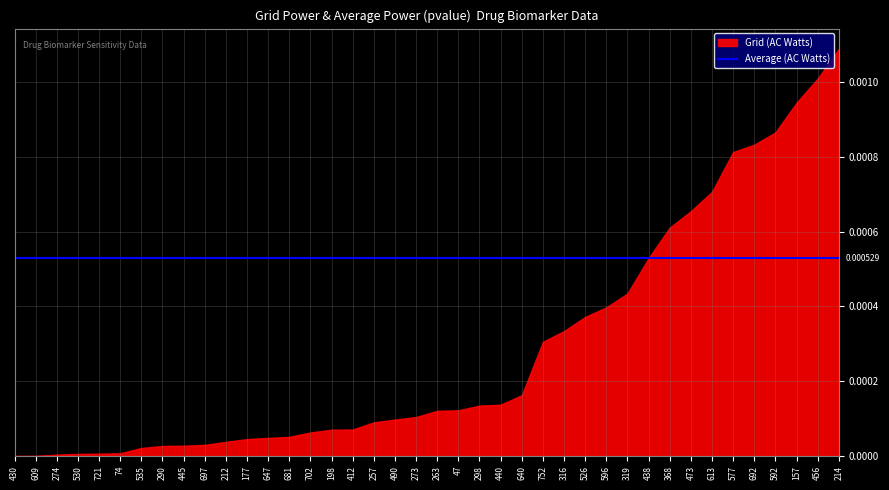

Which series has the widest spread of values?

Grid (AC Watts)